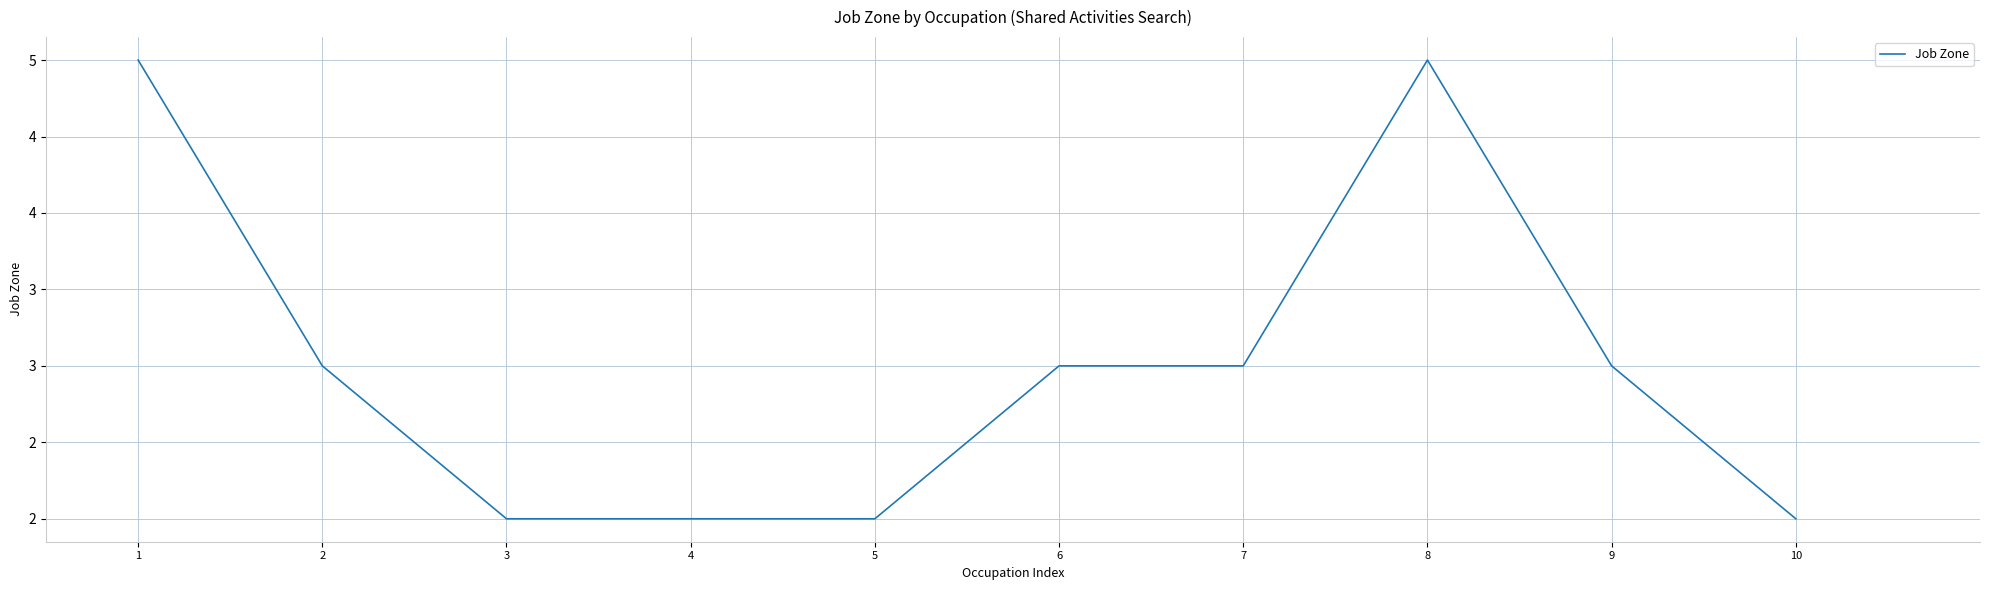

The chart shows a value of 2 at 8. True or false?

False